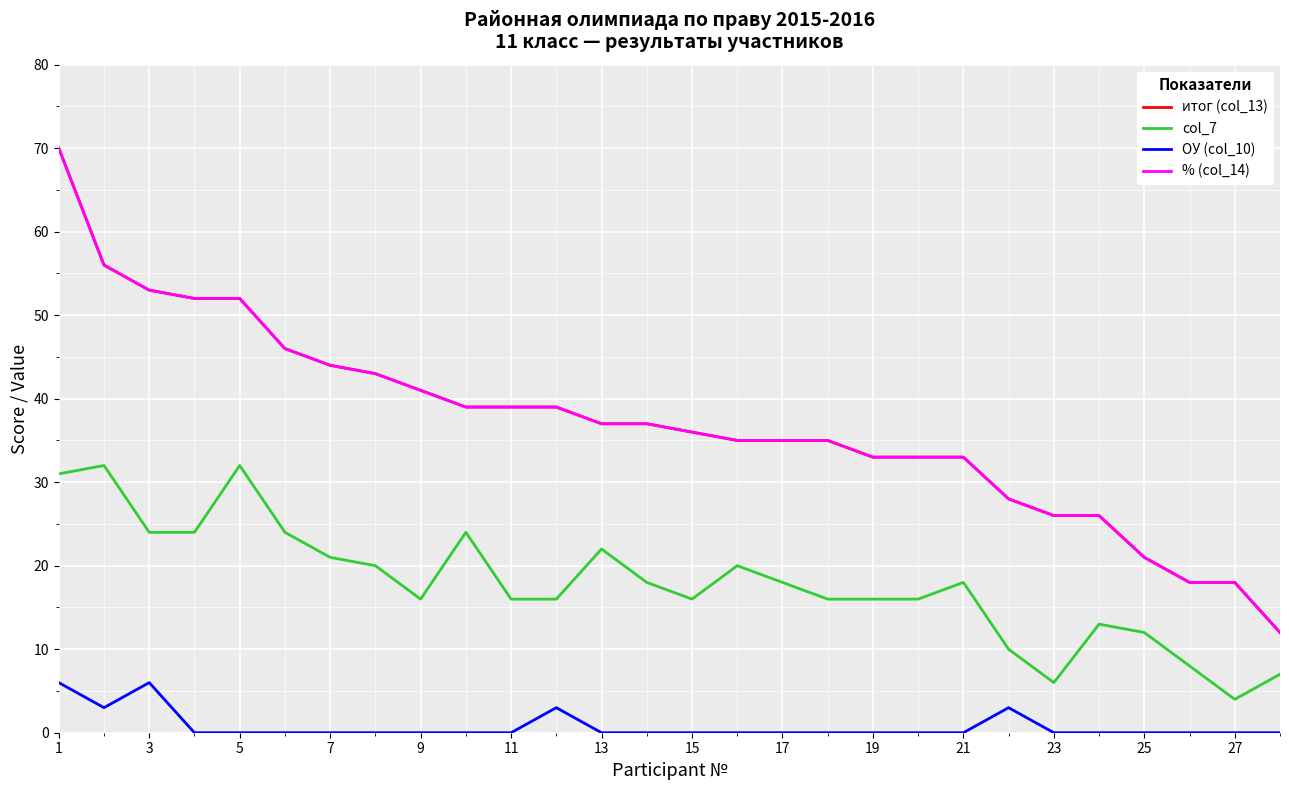

Reading right to left, transcribe all the data shown in this chart.

итог (col_13): 12.0	18.0	18.0	21.0	26.0	26.0	28.0	33.0	33.0	33.0	35.0	35.0	35.0	36.0	37.0	37.0	39.0	39.0	39.0	41.0	43.0	44.0	46.0	52.0	52.0	53.0	56.0	70.0
col_7: 7.0	4.0	8.0	12.0	13.0	6.0	10.0	18.0	16.0	16.0	16.0	18.0	20.0	16.0	18.0	22.0	16.0	16.0	24.0	16.0	20.0	21.0	24.0	32.0	24.0	24.0	32.0	31.0
ОУ (col_10): 0.0	0.0	0.0	0.0	0.0	0.0	3.0	0.0	0.0	0.0	0.0	0.0	0.0	0.0	0.0	0.0	3.0	0.0	0.0	0.0	0.0	0.0	0.0	0.0	0.0	6.0	3.0	6.0
% (col_14): 12.0	18.0	18.0	21.0	26.0	26.0	28.0	33.0	33.0	33.0	35.0	35.0	35.0	36.0	37.0	37.0	39.0	39.0	39.0	41.0	43.0	44.0	46.0	52.0	52.0	53.0	56.0	70.0